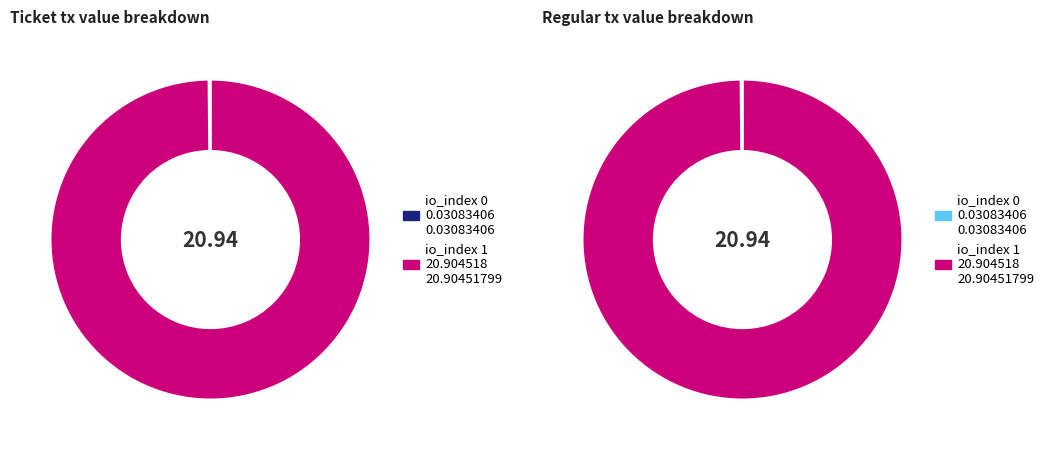

To the nearest percent, what is the combined percentage of io_index 0 and io_index 1?

100%